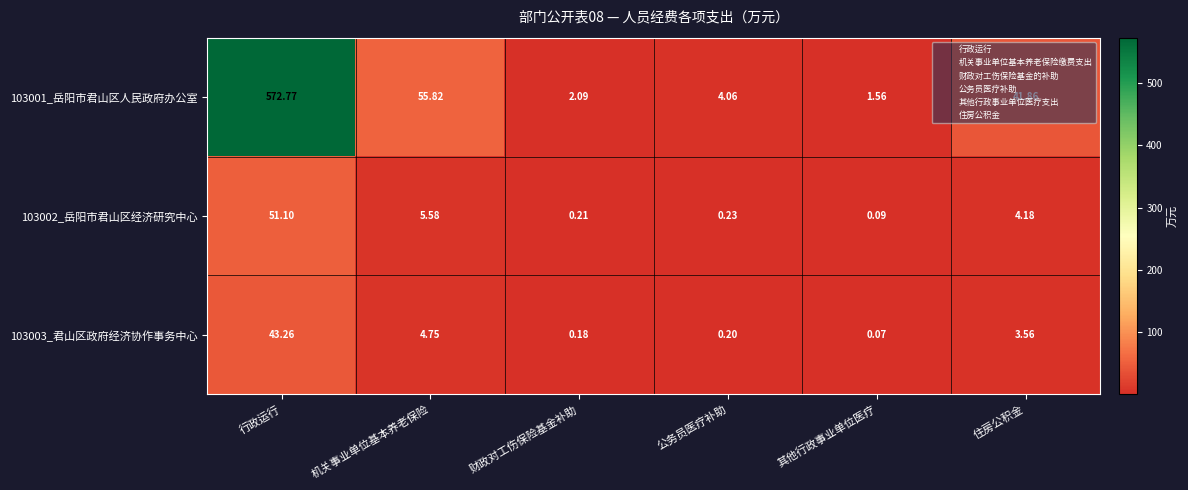

At which label is 103001_岳阳市君山区人民政府办公室 closest to 287?

机关事业单位基本养老保险